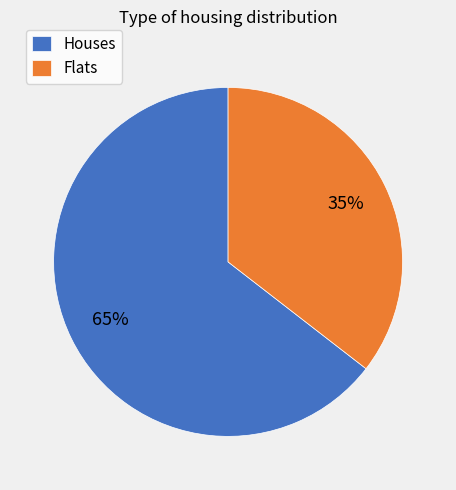

Count the number of slices in the pie.

2